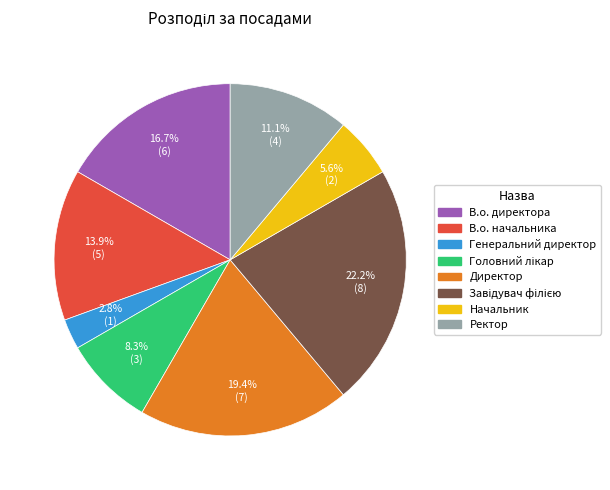

Combined, do Ректор and В.о. директора account for over 50%?

No